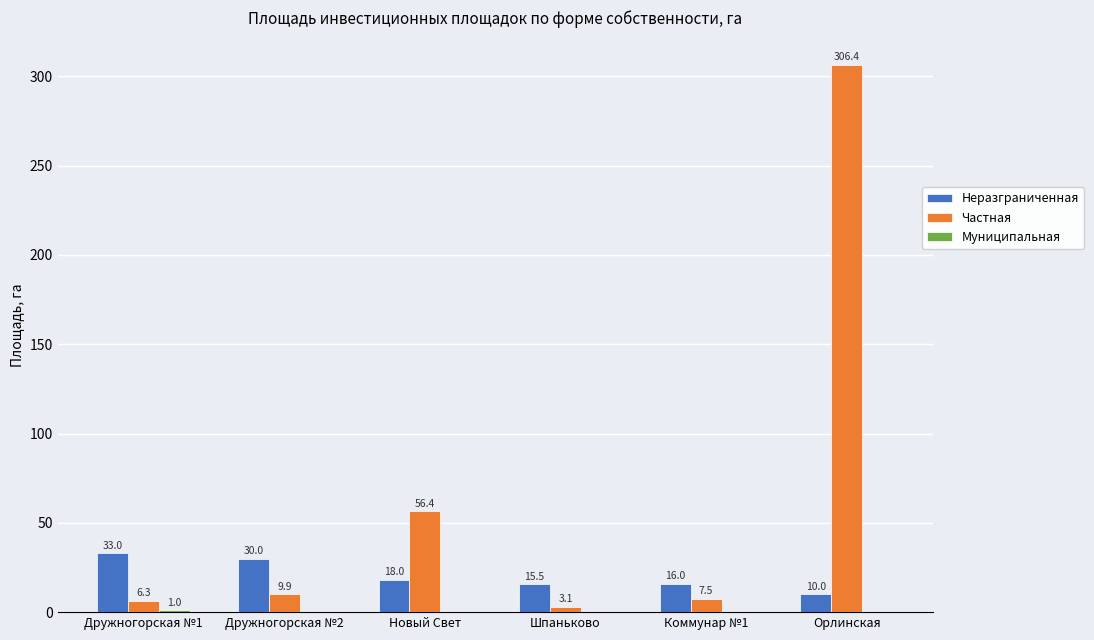

Which series has the largest total across all categories?

Частная